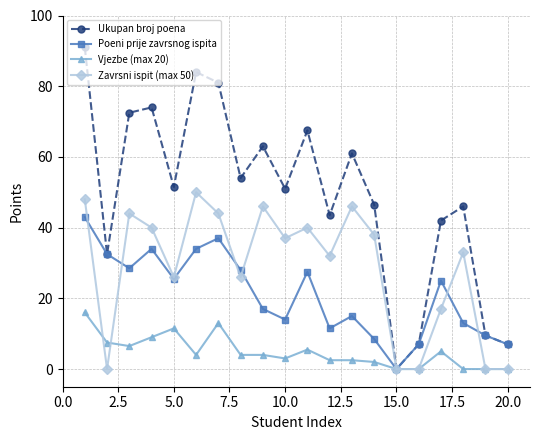

Which series has the largest total across all categories?

Ukupan broj poena